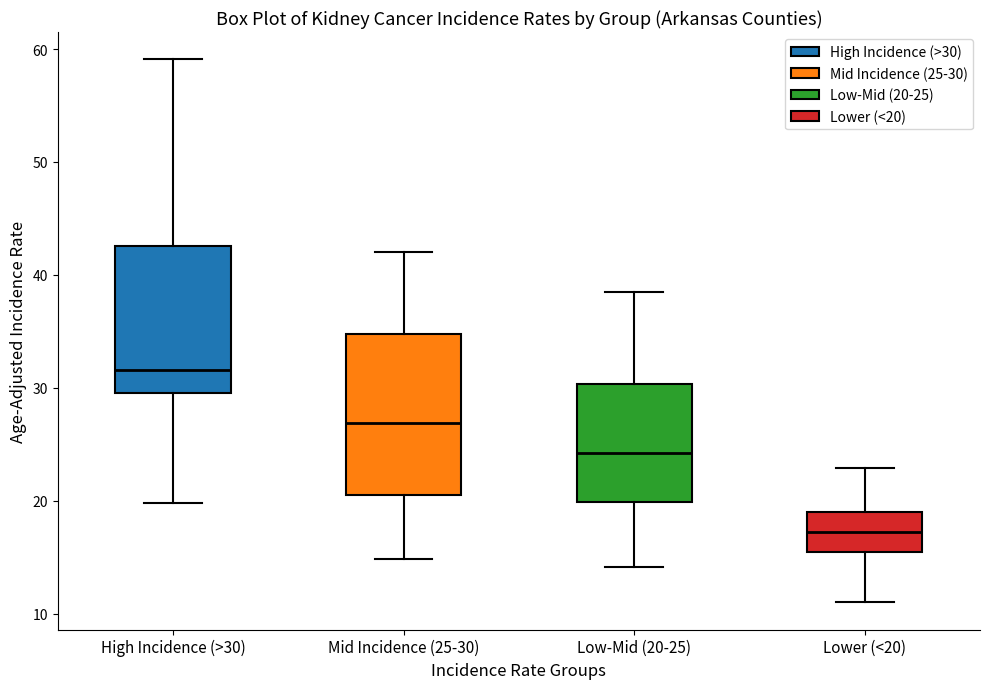

Where does the lower whisker of the box for Low-Mid (20-25) end on the y-axis? The values are not printed on the chart, so give them approximately, as read against the axis.

14